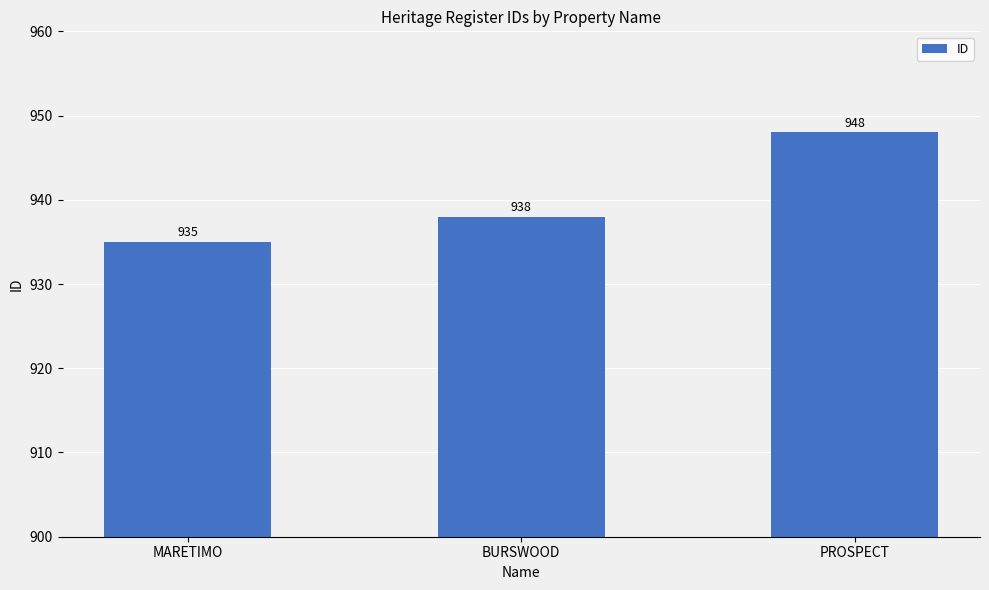

What position from the right is PROSPECT?

1